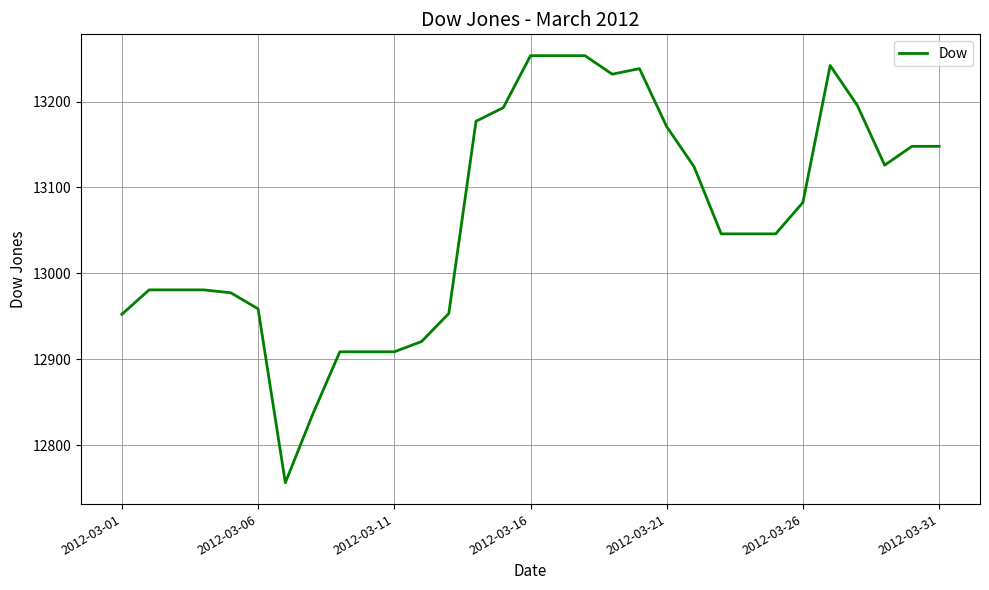

What is the average value?

13064.5